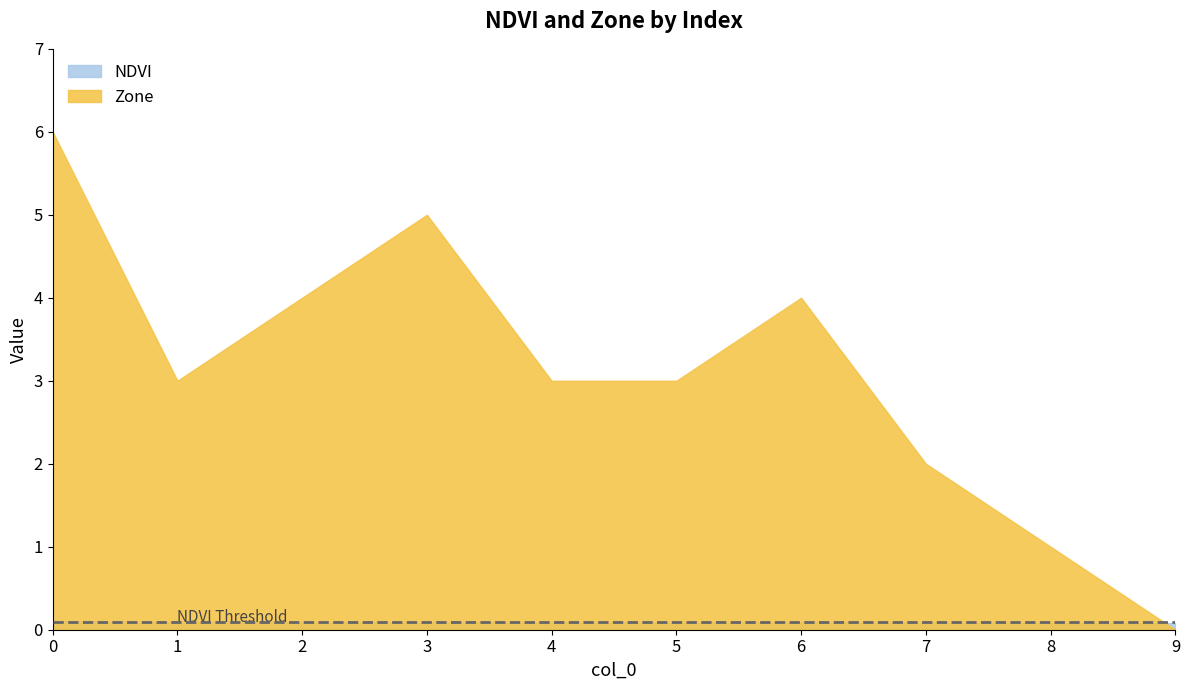

Which series changed the most between 1 and 2?

Zone